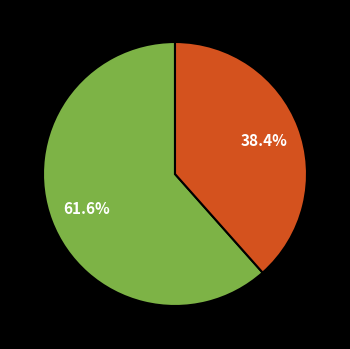

Is there a majority slice in this chart?

Yes